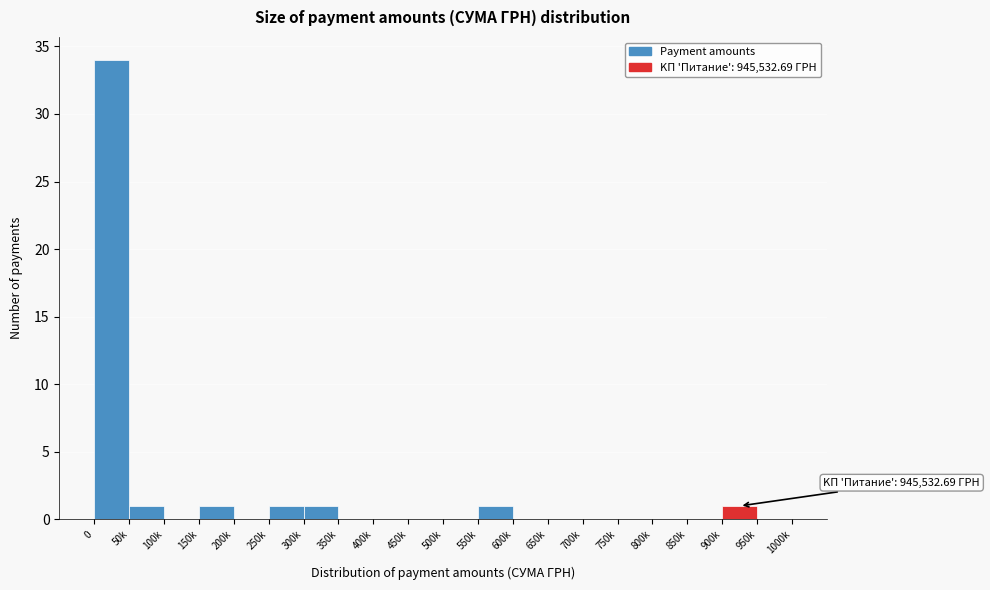

Reading left to right, list all the values displayed in this chart.

0=34	50k=1	100k=0	150k=1	200k=0	250k=1	300k=1	350k=0	400k=0	450k=0	500k=0	550k=1	600k=0	650k=0	700k=0	750k=0	800k=0	850k=0	900k=1	950k=0